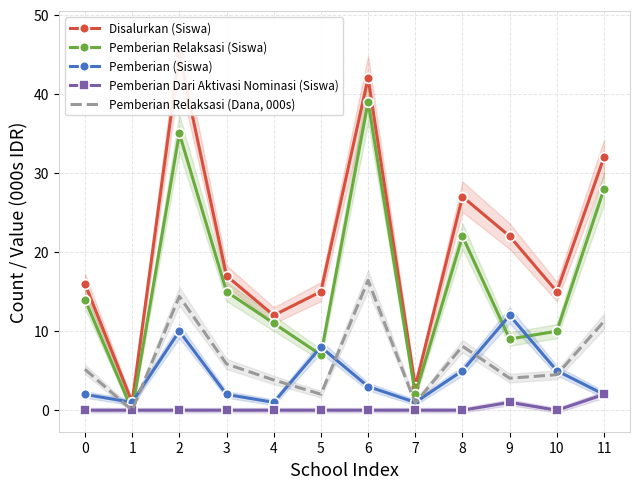

At which category is the sum across all series the highest?

2